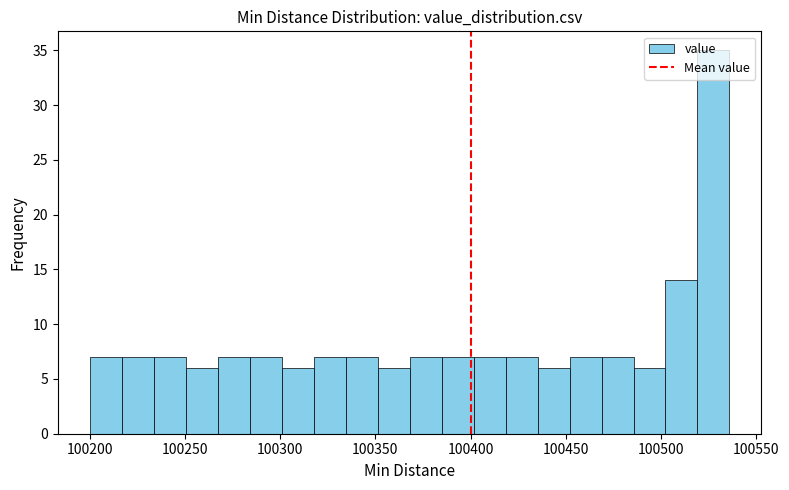

Read against the x-axis, roughly where is the centre of the tallest bar?

100530